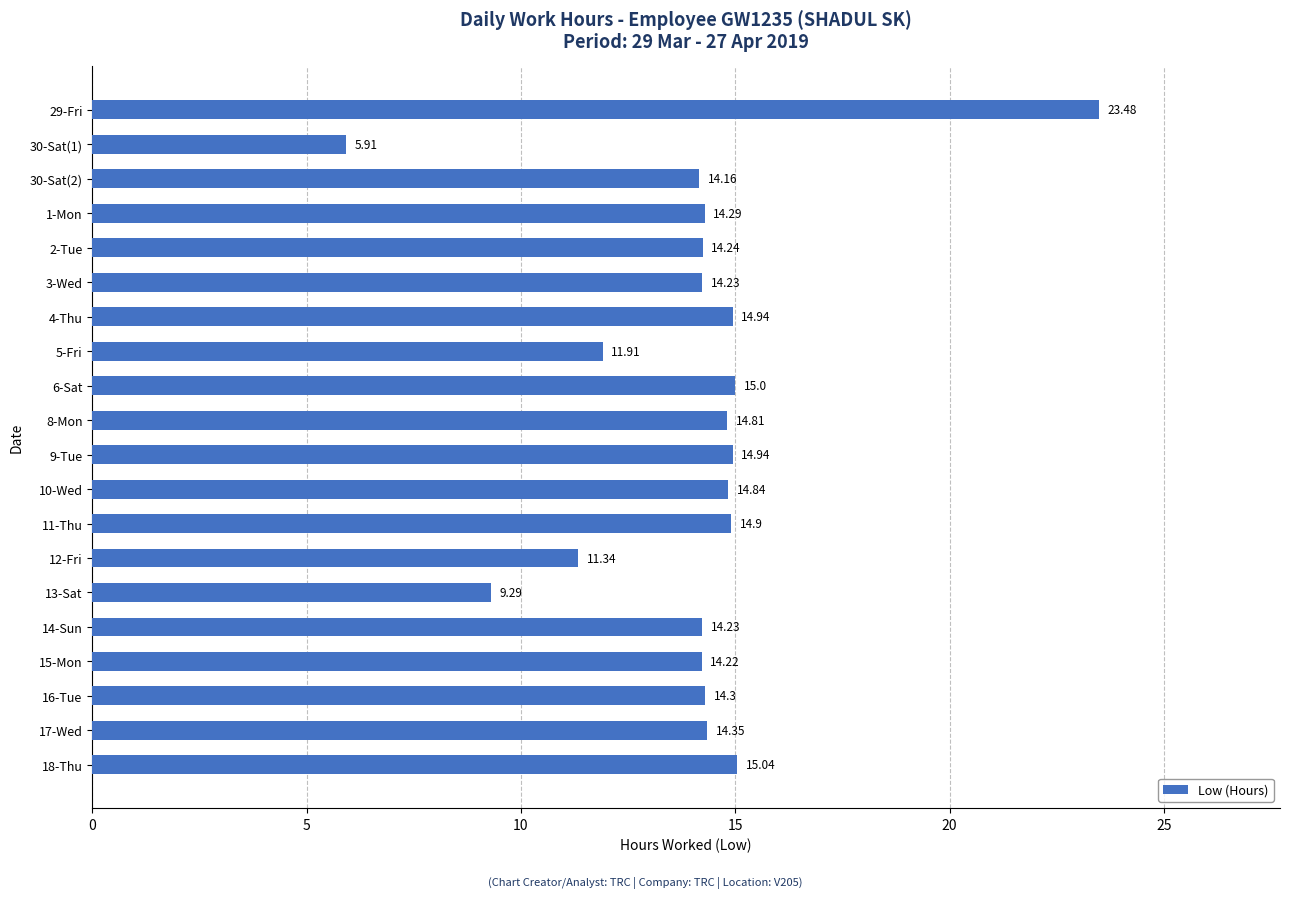

What is the change in value from 6-Sat to 16-Tue?

-0.7